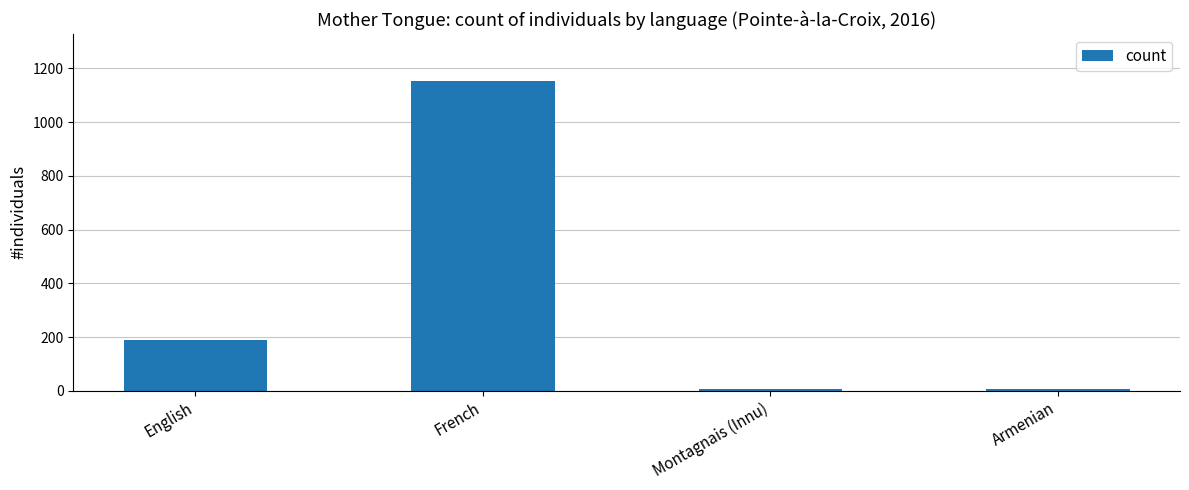

What is the difference between the second highest and second lowest values?

185